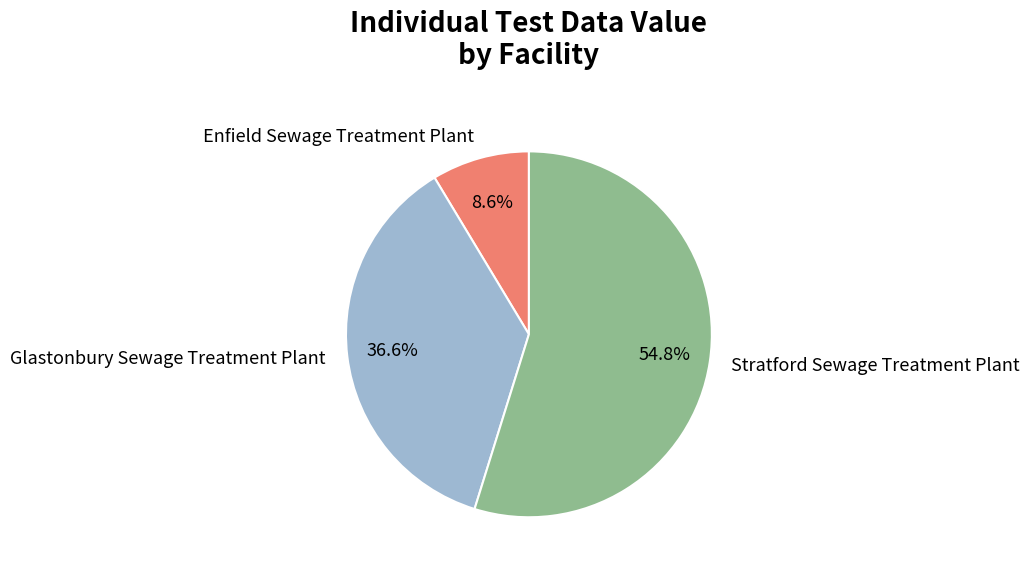

Which category has the smallest portion of the pie?

Enfield Sewage Treatment Plant